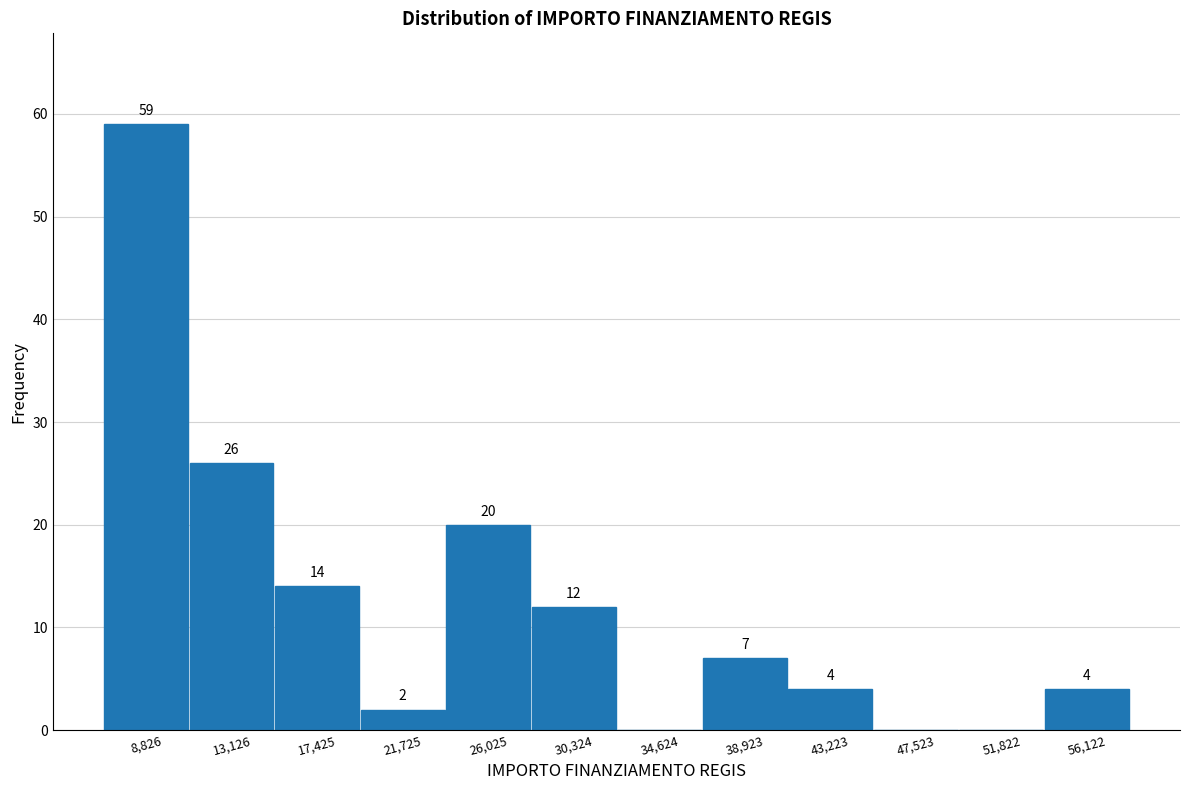

Which range on the x-axis has the tallest bar?

6500 to 11000